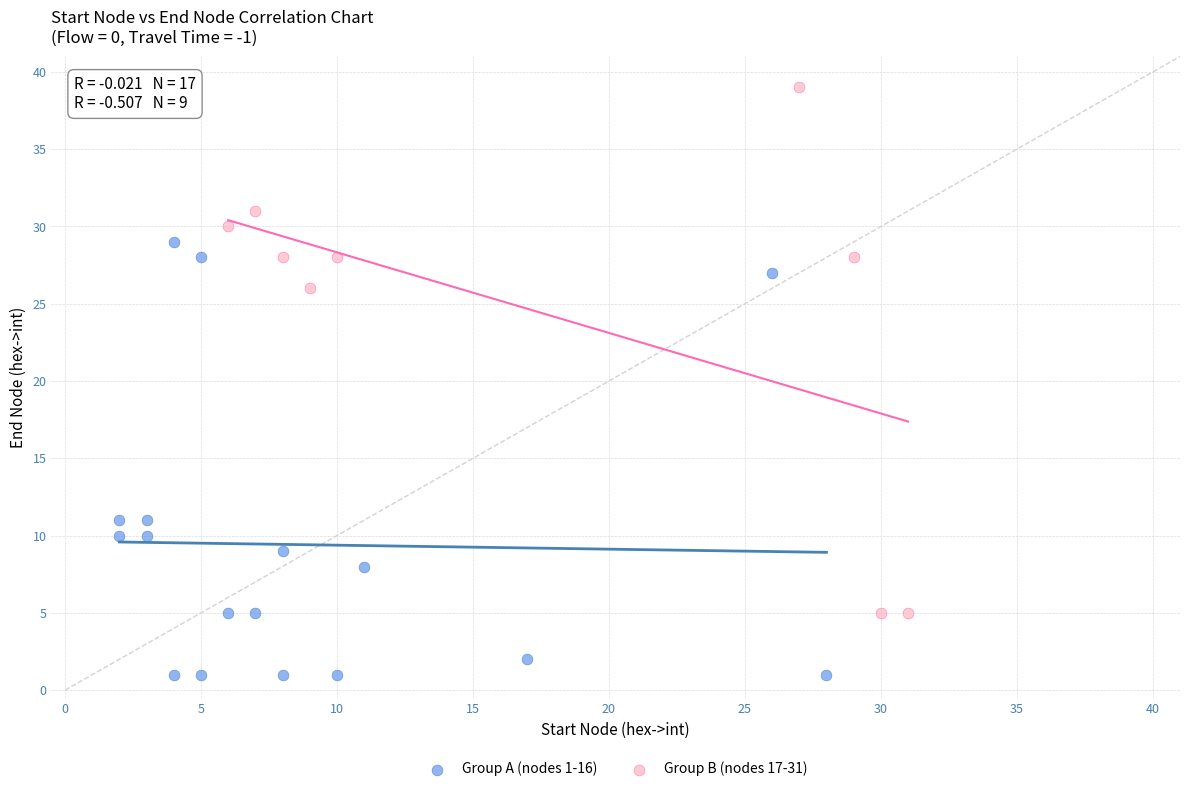

Which series reaches the maximum Y coordinate?

Group B (nodes 17-31)